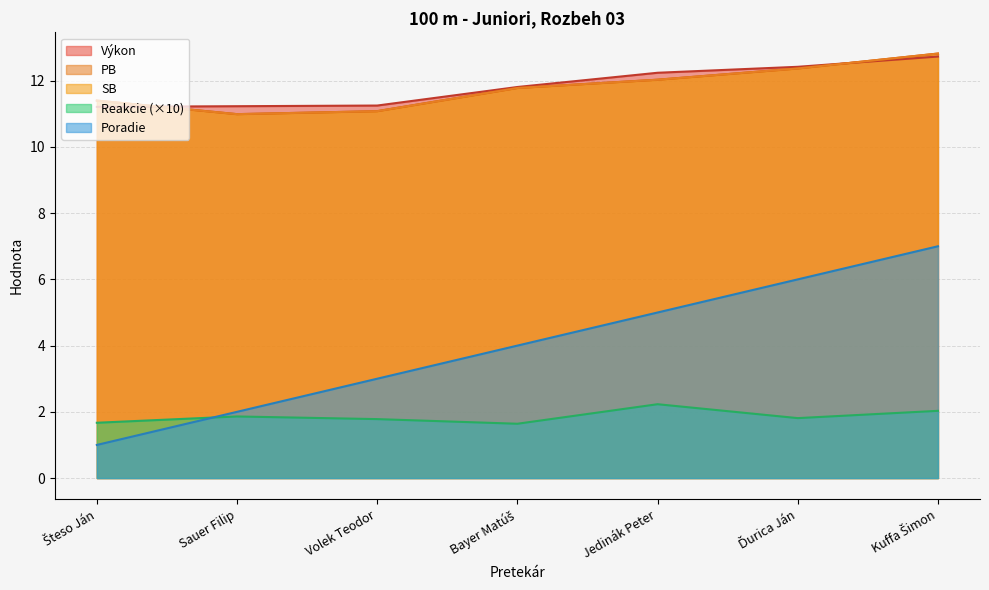

Which label corresponds to the largest value in the chart?

Kuffa Šimon